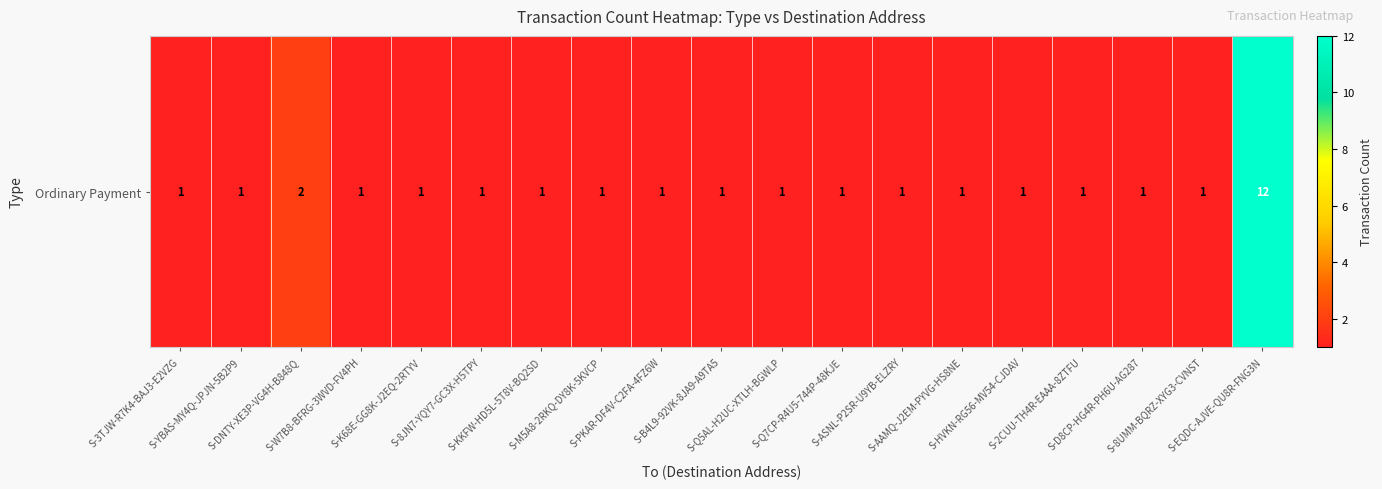

At which category does the chart reach its peak across all series?

S-EQDC-AJVE-QU8R-FNG3N